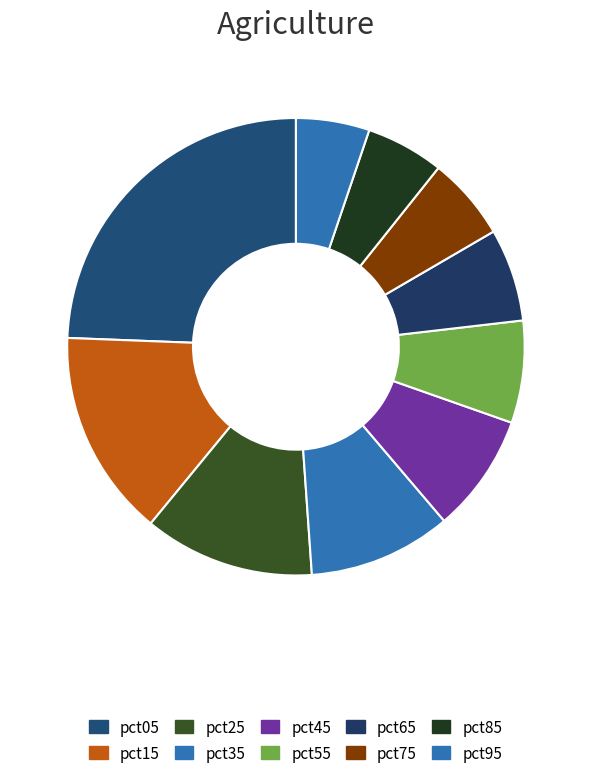

Does pct65 represent more than half of the total?

No